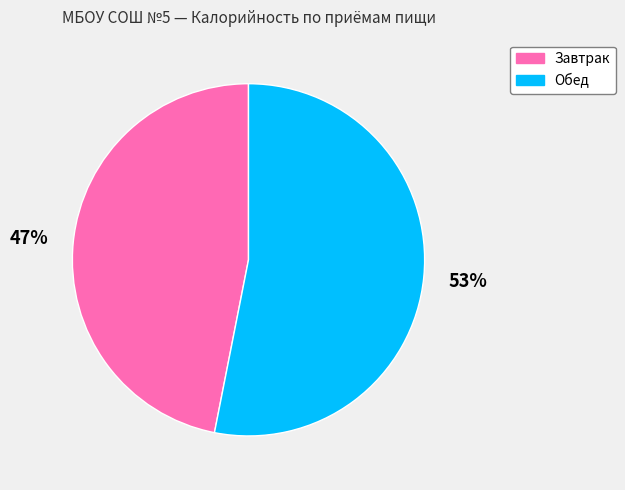

To the nearest percent, what portion does Обед represent?

53%